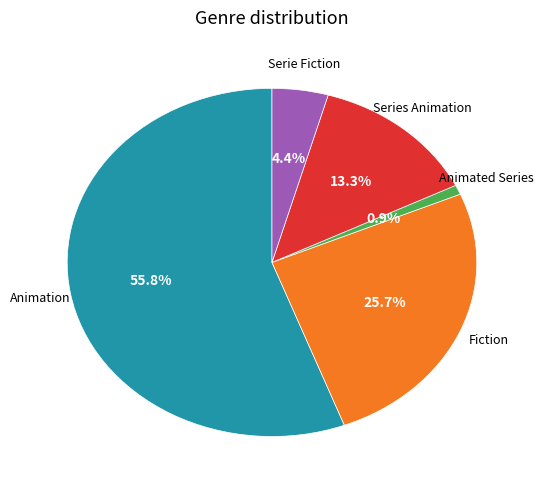

Is there any slice that represents more than half of the pie?

Yes